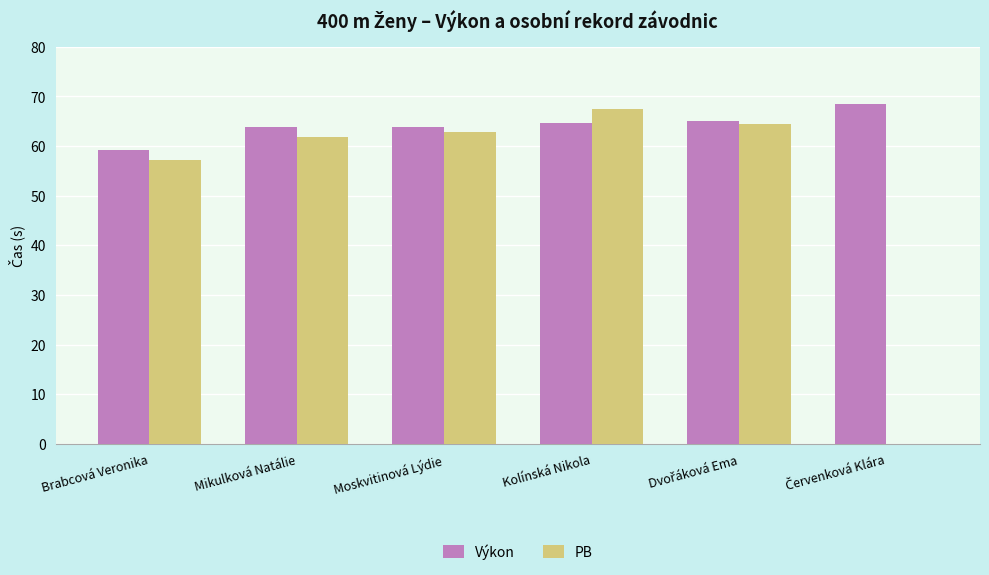

What is the sum of the PB values at Kolínská Nikola and Moskvitinová Lýdie?

130.3